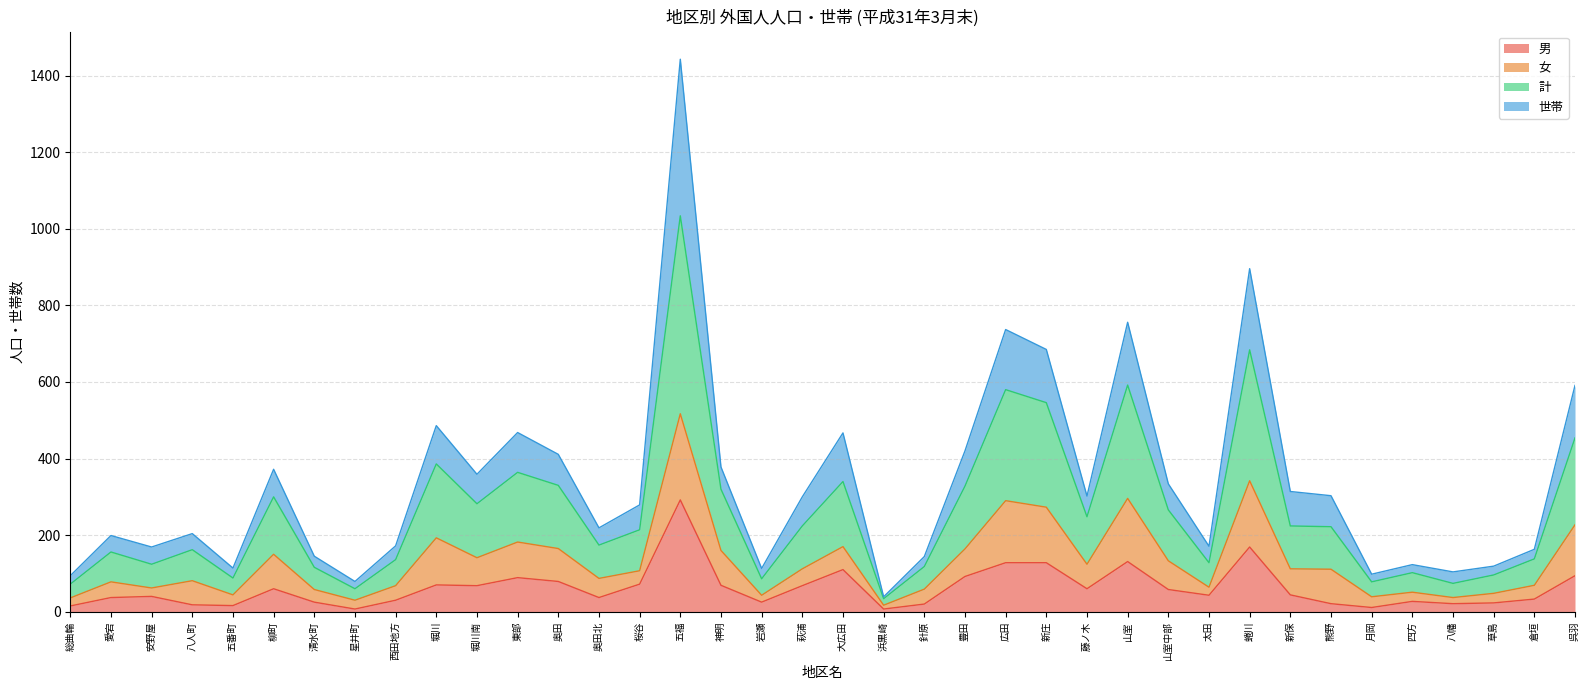

True or false: 世帯 and 男 cross at least once.

False